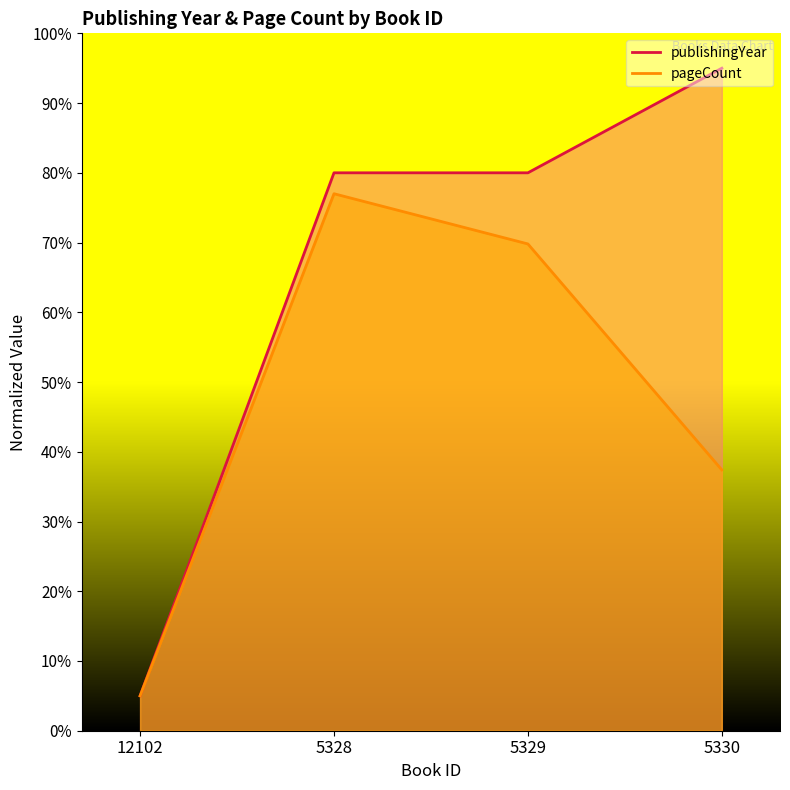

Which has a higher value, 5330 or 5328?

5330